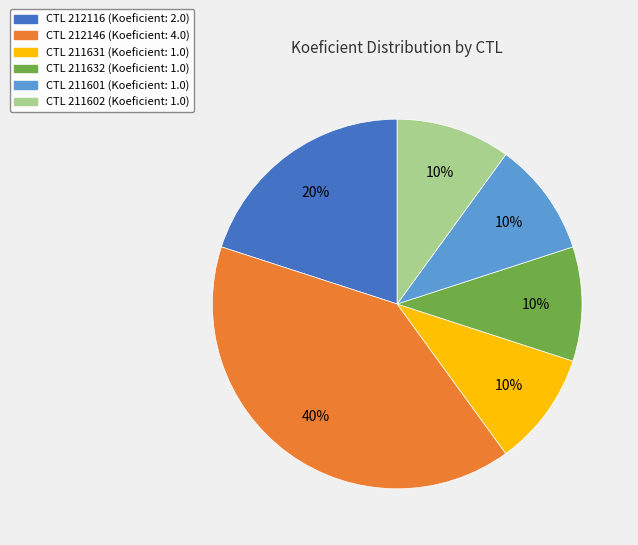

How many slices are in this pie chart?

6